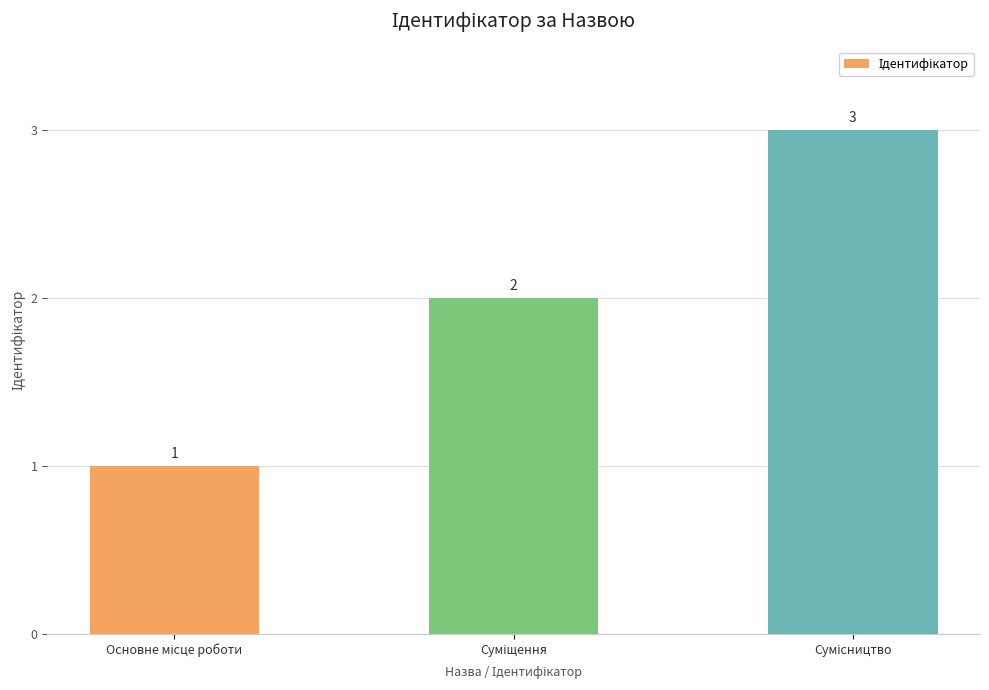

How many values are between 1 and 3?

3